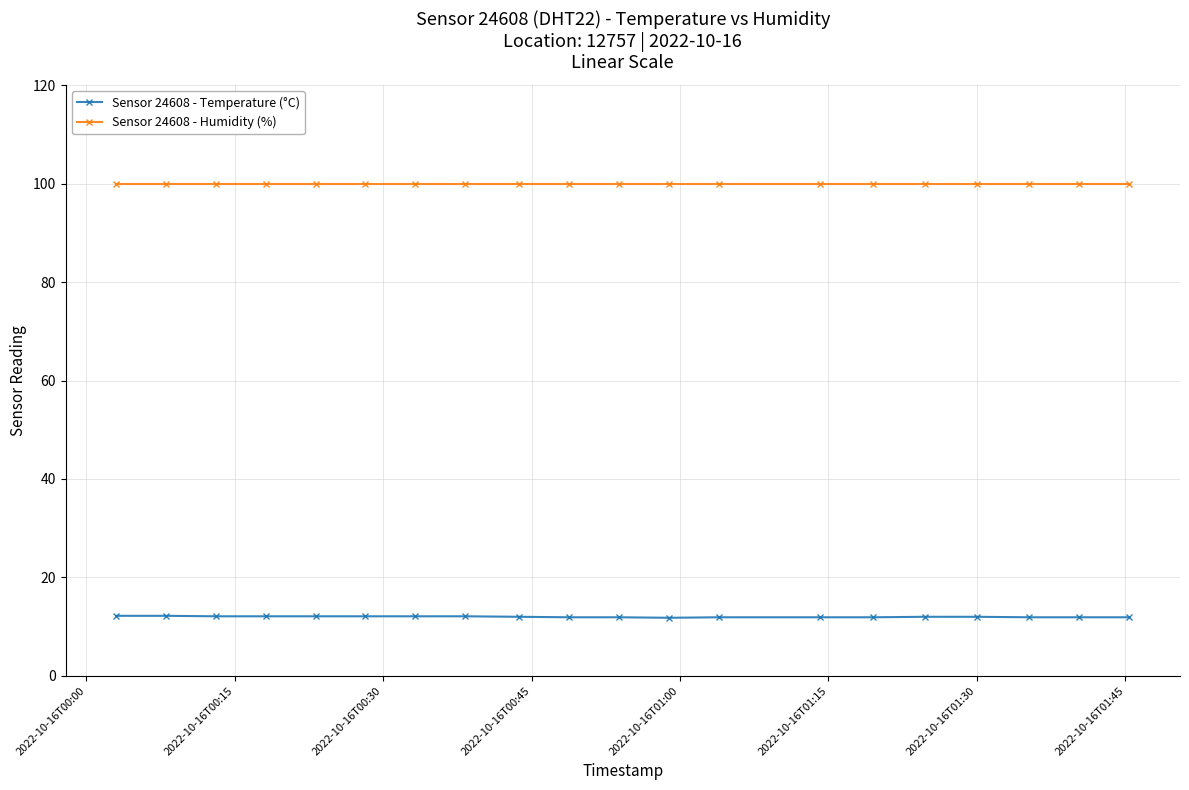

List the series in order of their overall mean, highest first.

Sensor 24608 - Humidity (%), Sensor 24608 - Temperature (°C)